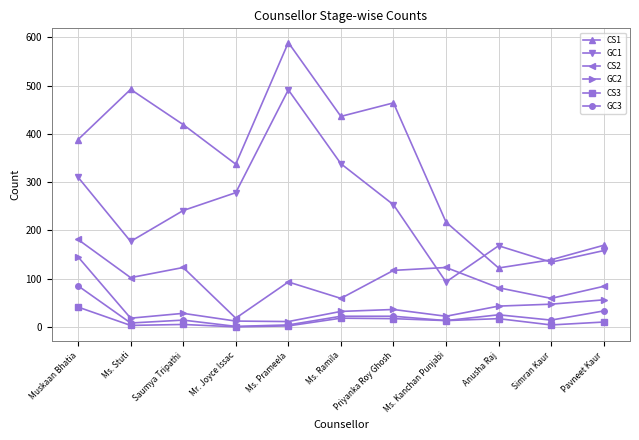

What is the maximum value shown in the chart?

589